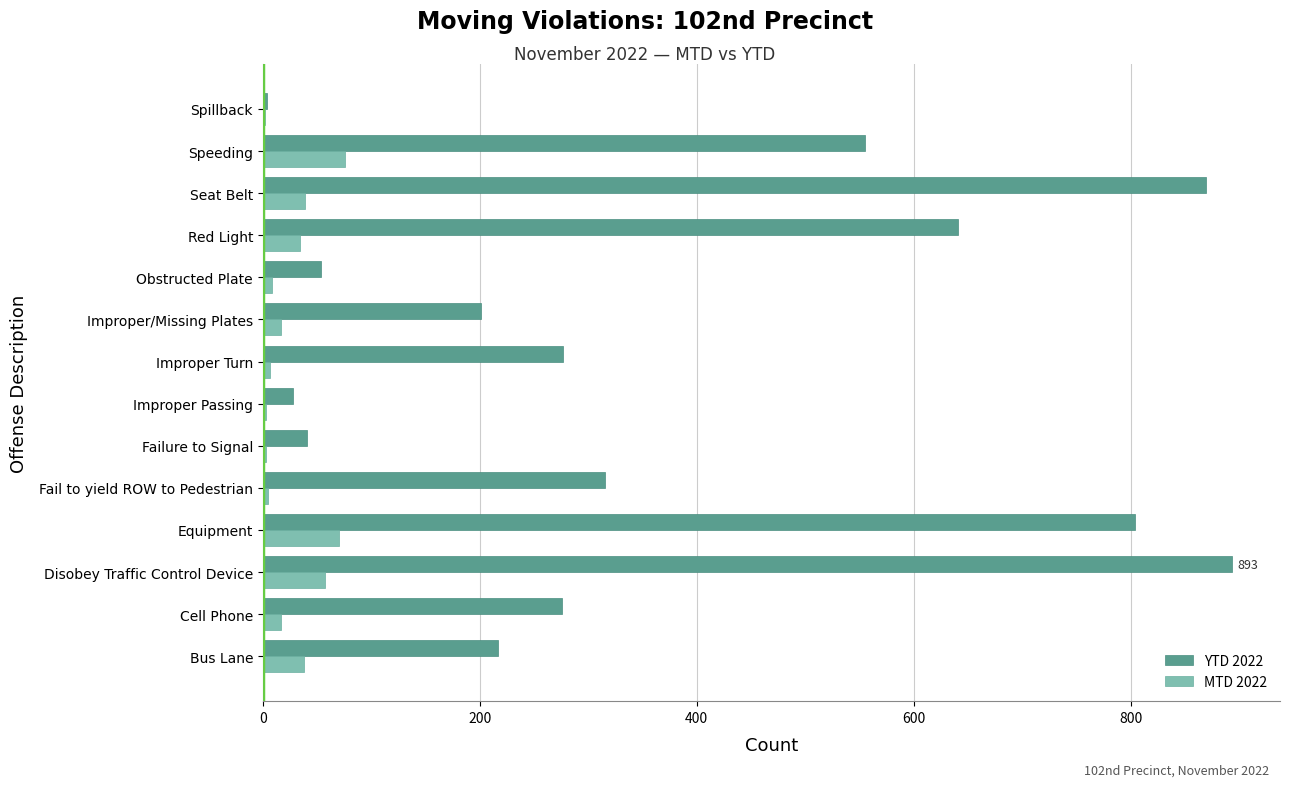

Count the number of data series in this chart.

2